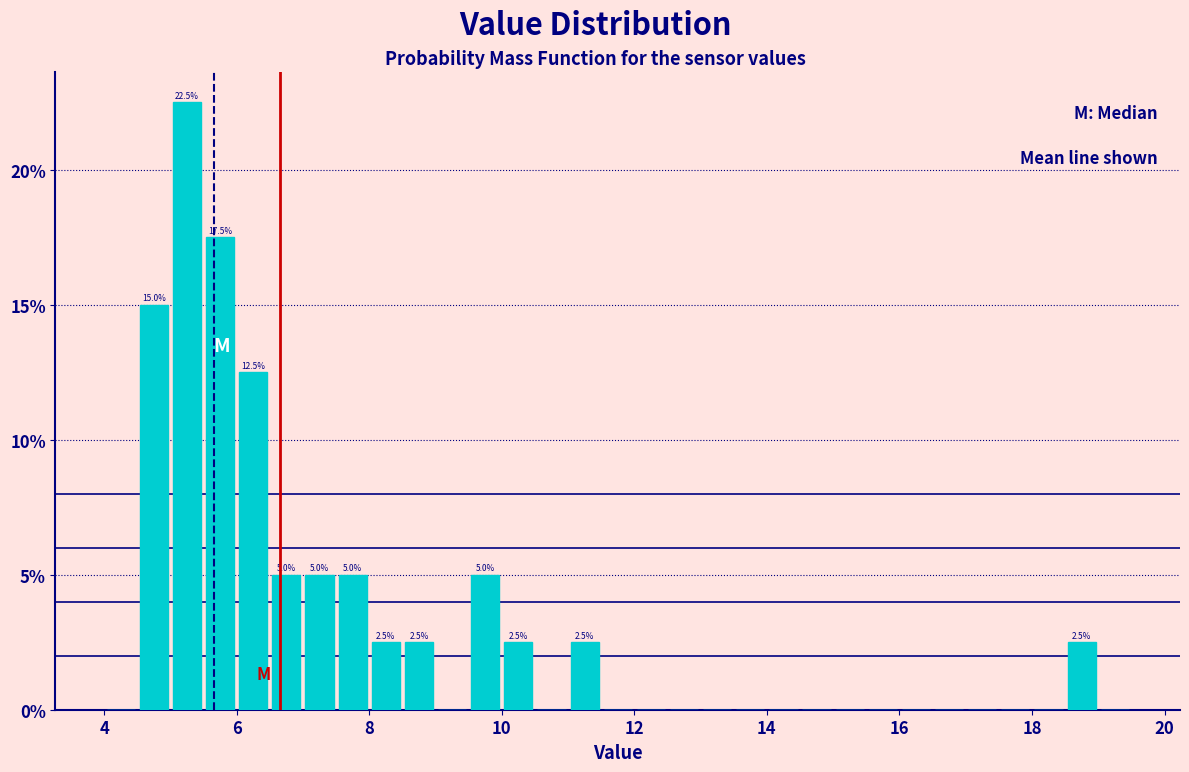

Around what value on the x-axis is the tallest bar? Give the approximate position of its centre, as read against the axis.

5.2